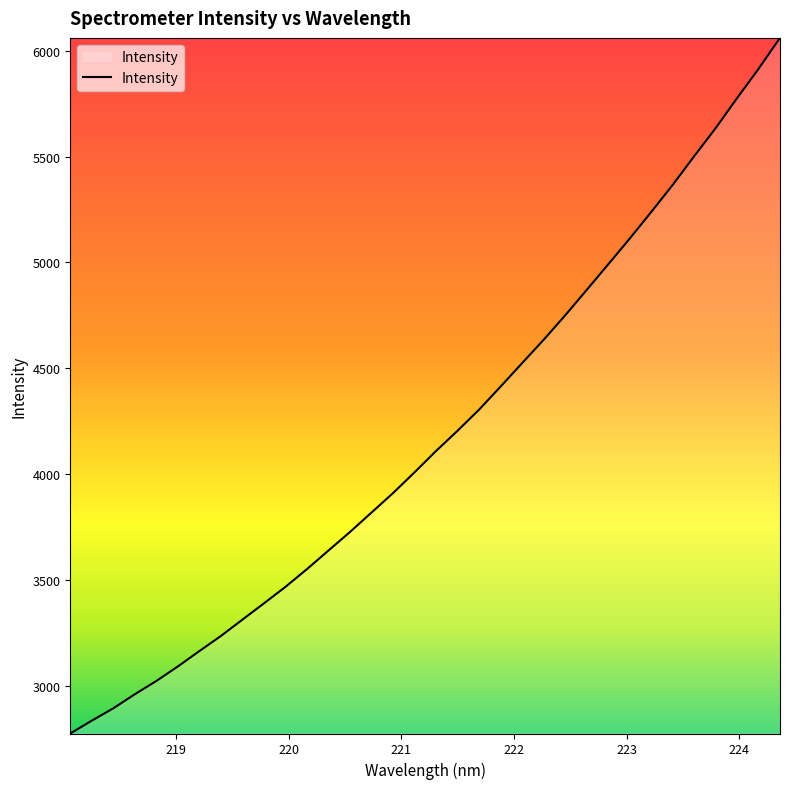

What is the maximum value shown in the chart?

6060.3